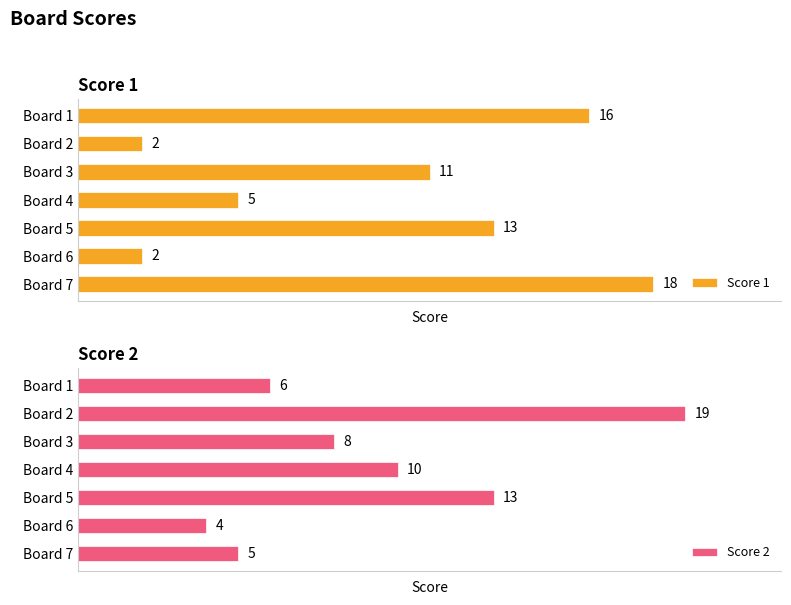

What is the sum of all Score 2 values?

65